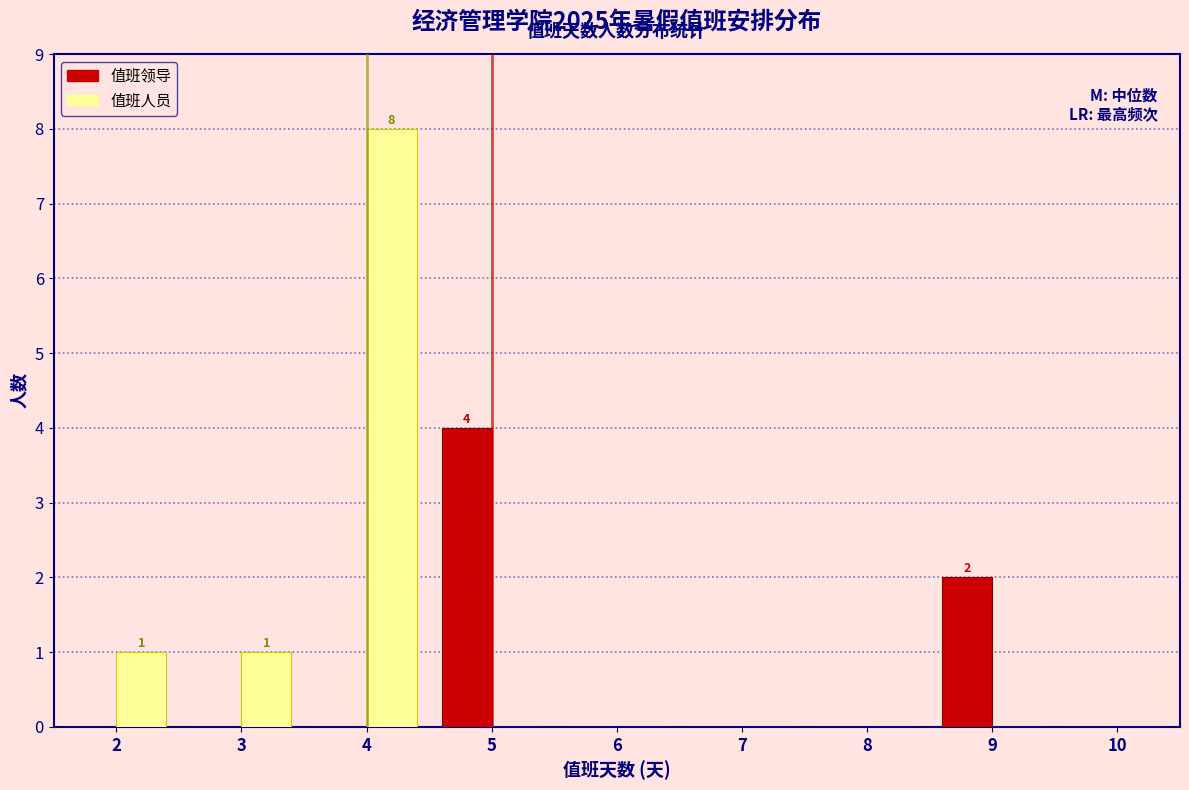

In the 值班领导 series, which range on the x-axis has the tallest bar?

4.5 to 5.5